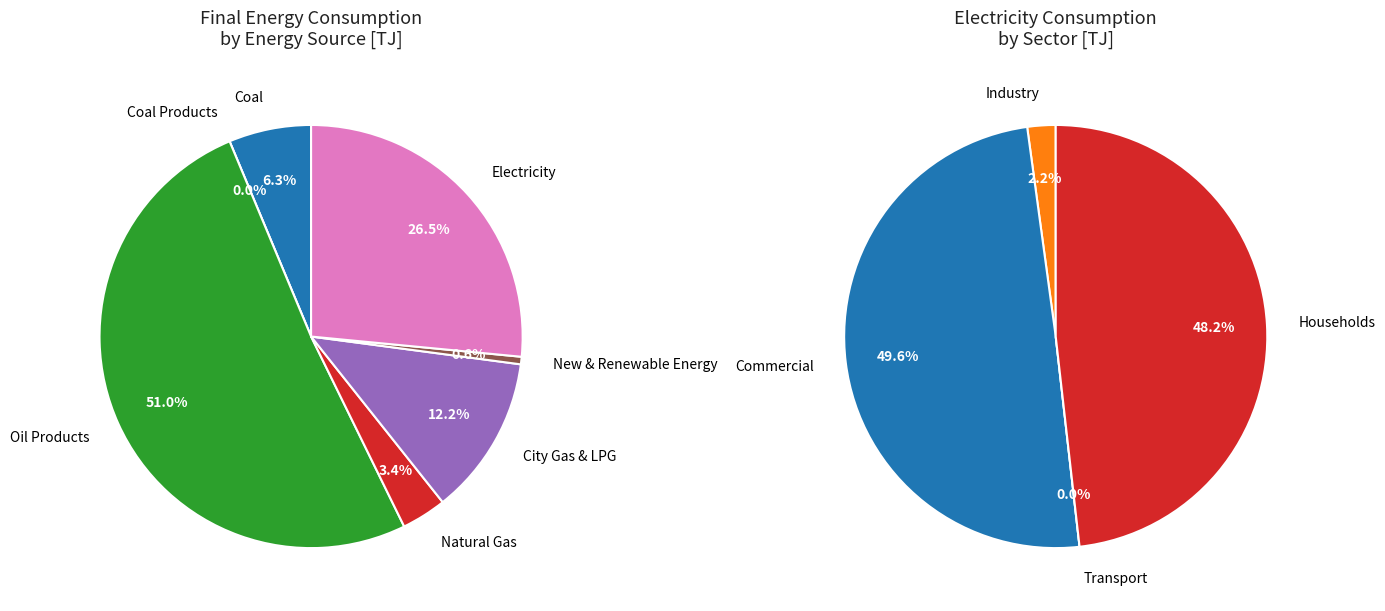

Does Electricity represent more than half of the total?

No